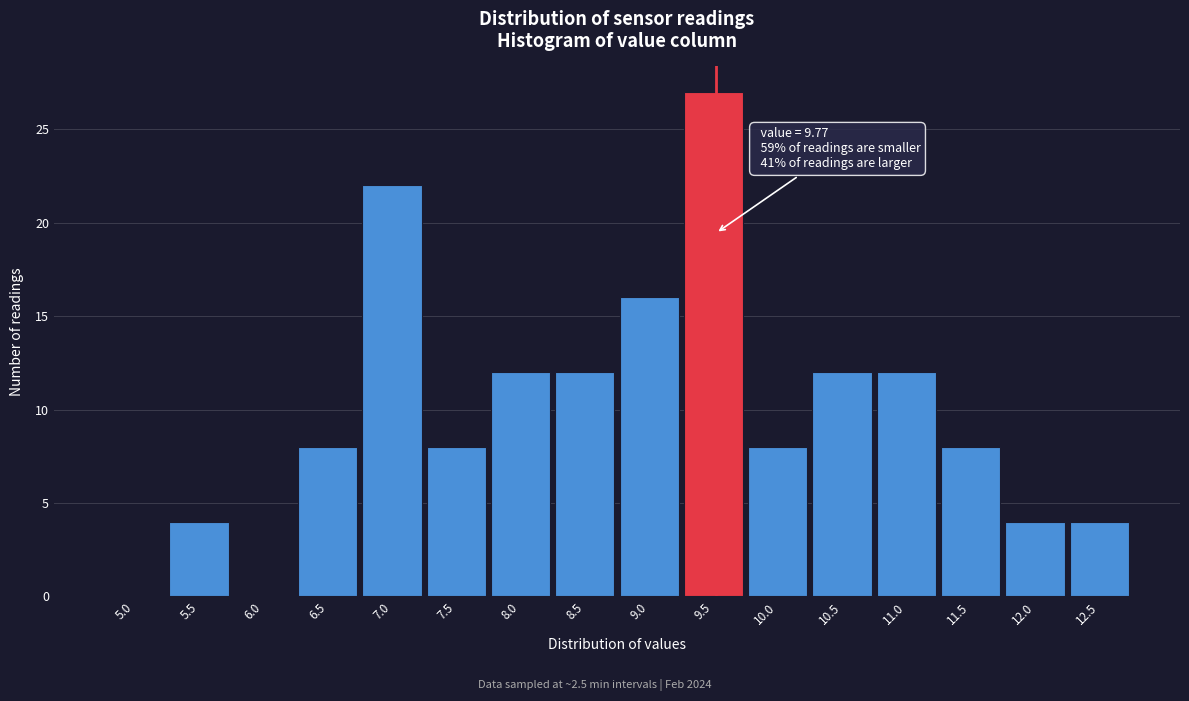

Reading left to right, extract all data points from this chart.

5.0=0	5.5=4	6.0=0	6.5=8	7.0=22	7.5=8	8.0=12	8.5=12	9.0=16	9.5=27	10.0=8	10.5=12	11.0=12	11.5=8	12.0=4	12.5=4